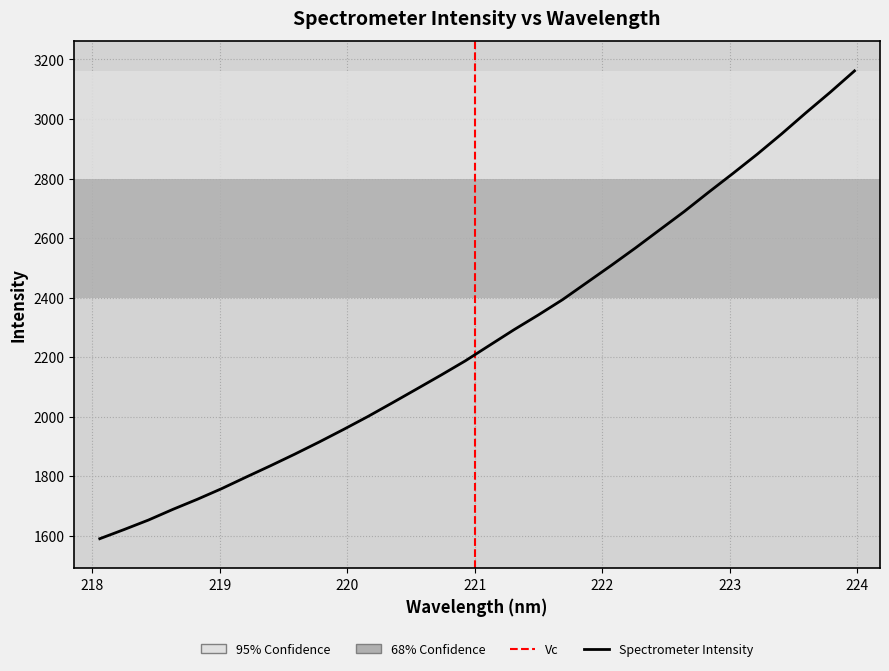

Is it true that the value at 21 is 4409.9?

False